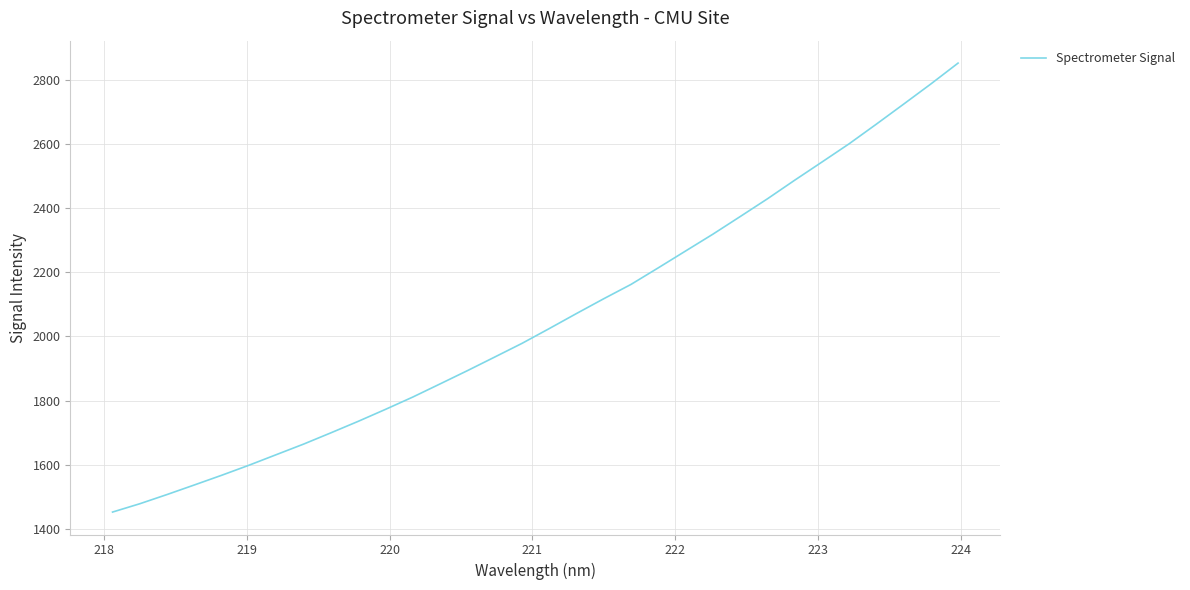

What is the difference between the maximum and minimum values?

1400.1